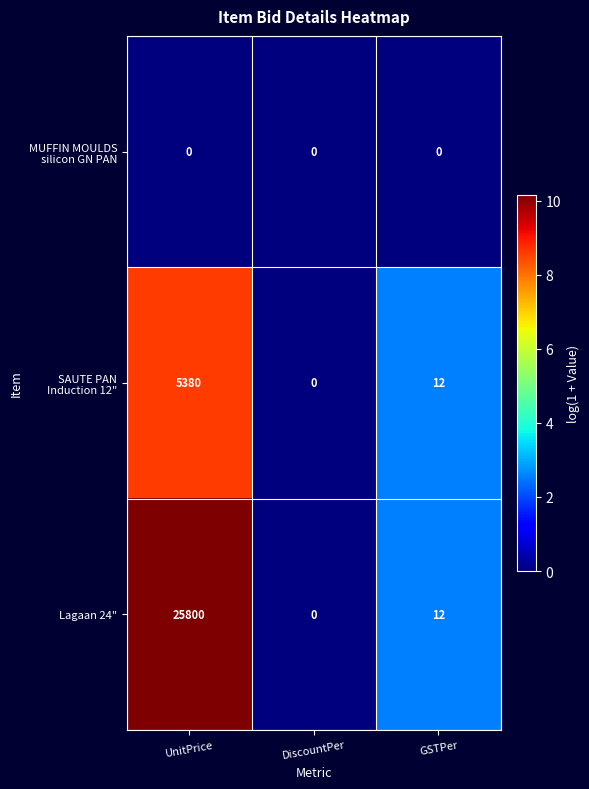

At how many categories does at least one series exceed 4?

2